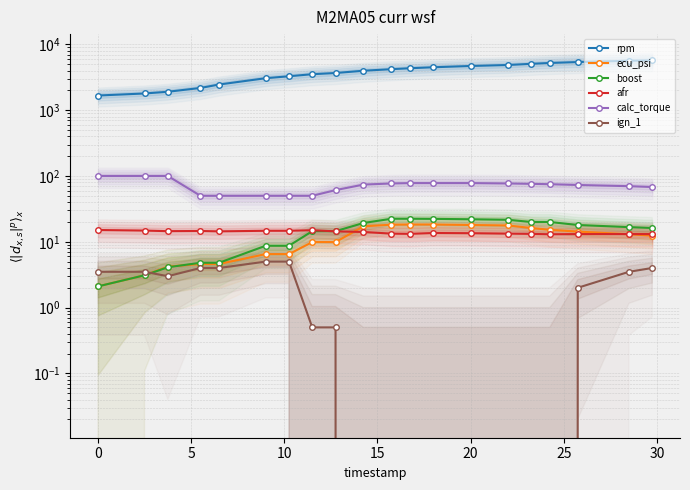

The afr series shows 6.9 at 20. True or false?

False